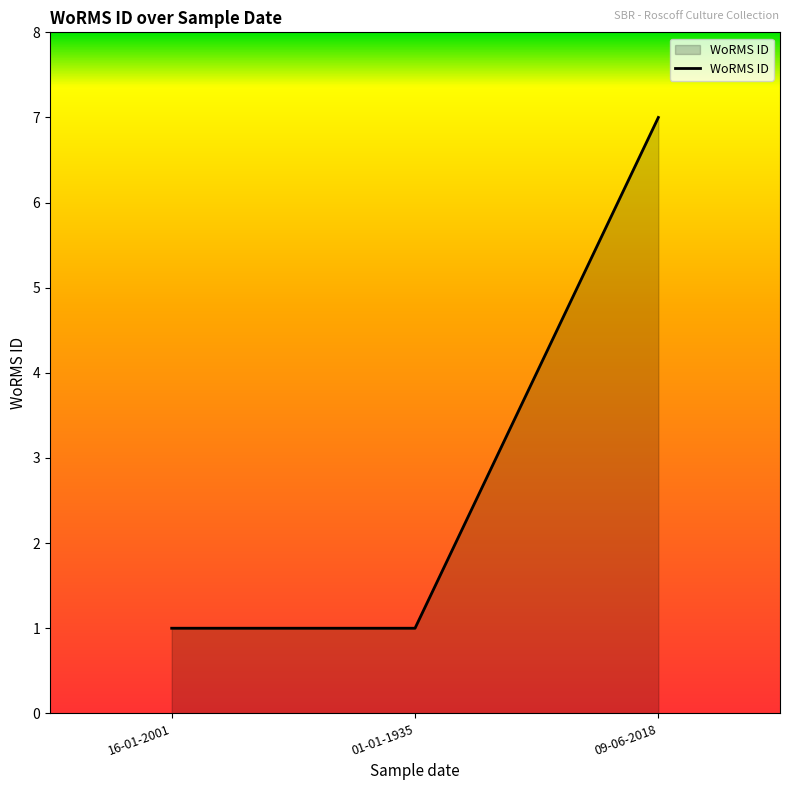

Count the values in the range 1 to 7.

3